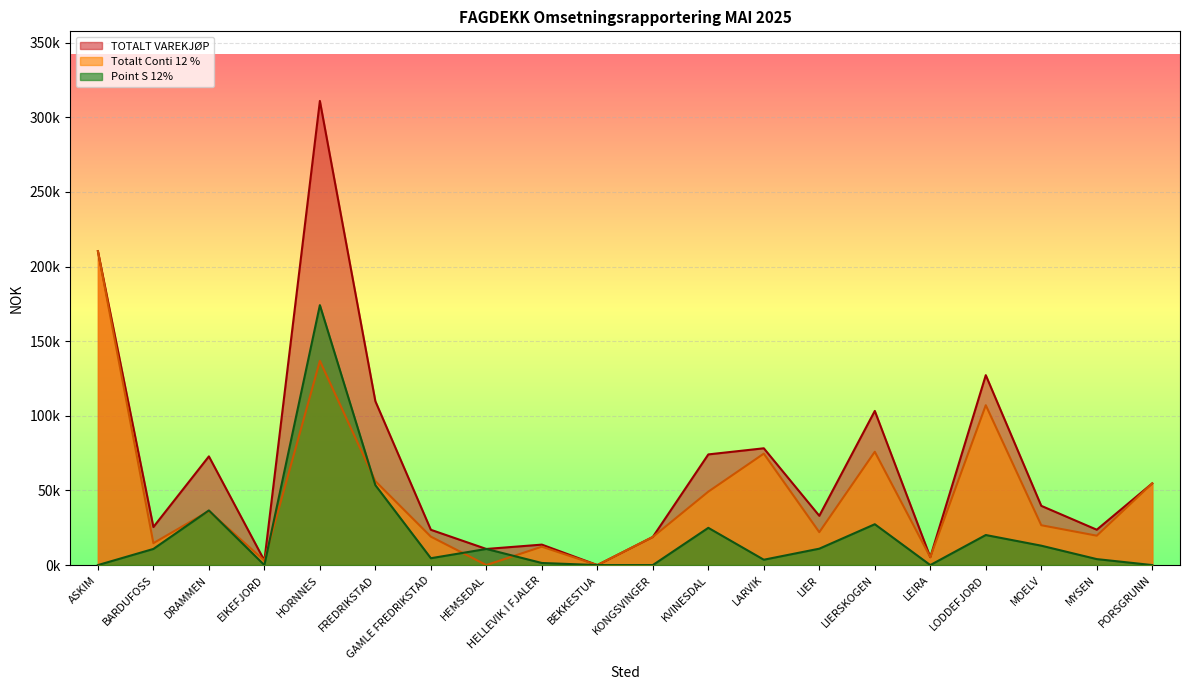

At how many categories does at least one series exceed 56941?

8